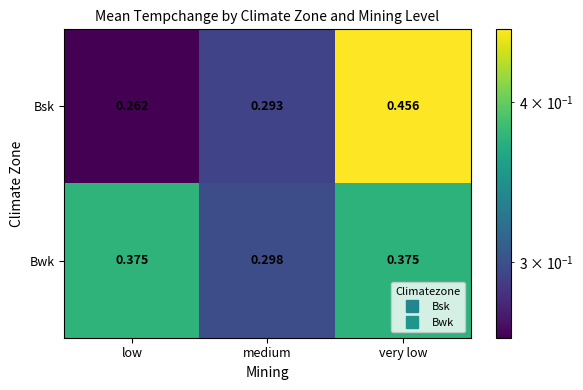

Is the value of Bsk at very low greater than the value of Bwk at medium?

Yes